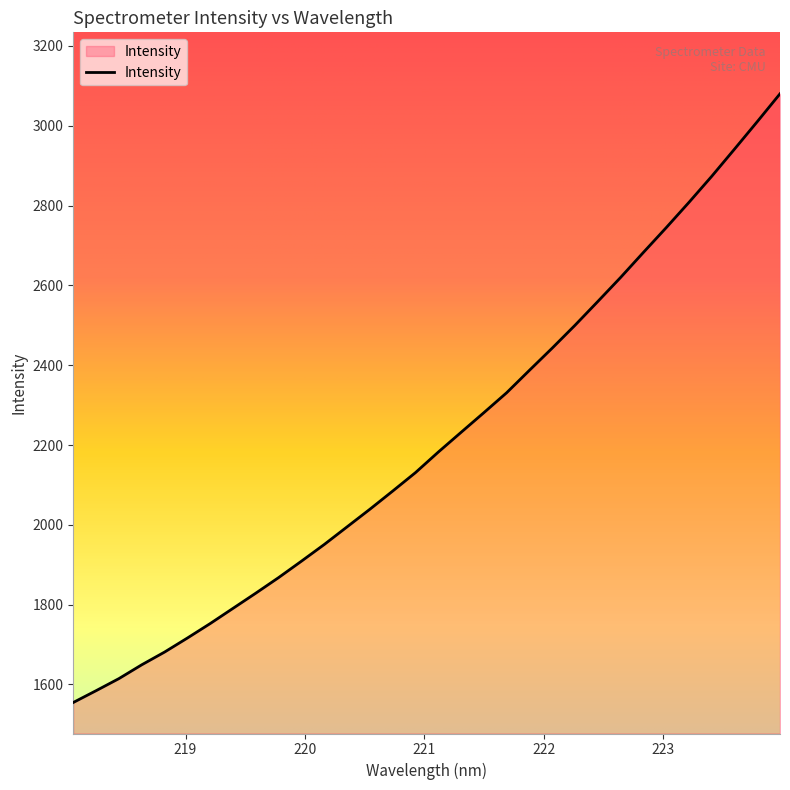

What is the minimum value shown in the chart?

1554.9